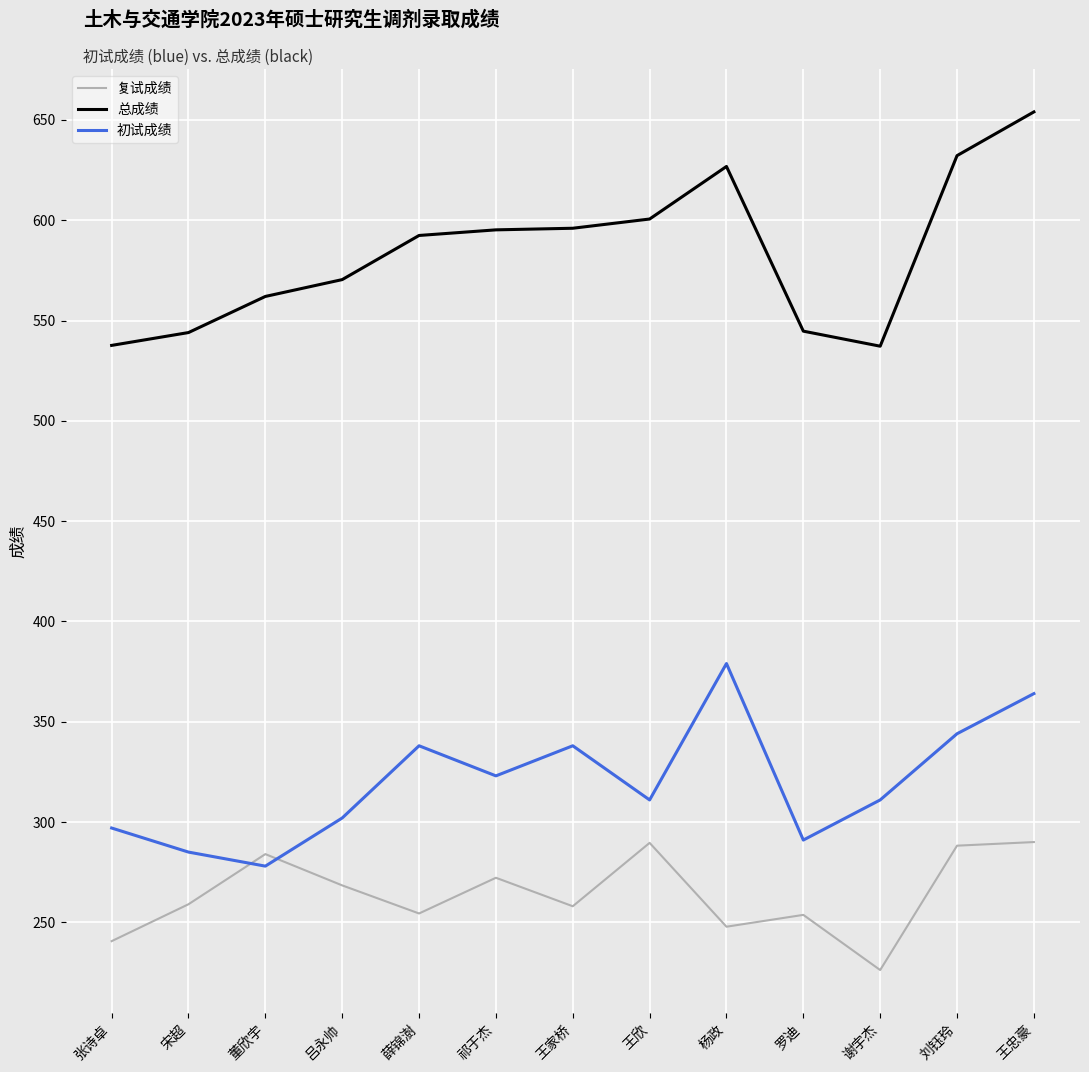

True or false: 复试成绩 and 总成绩 cross at least once.

False